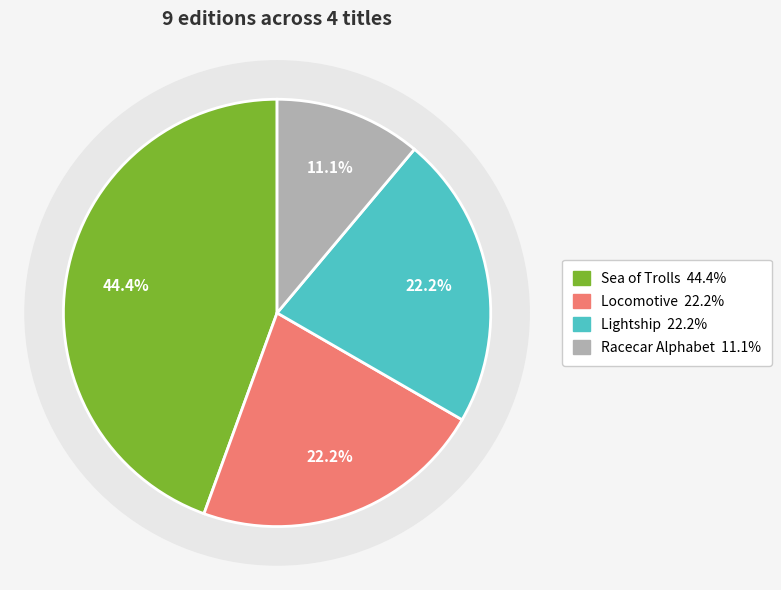

To the nearest percent, what portion does Sea of Trolls represent?

44%